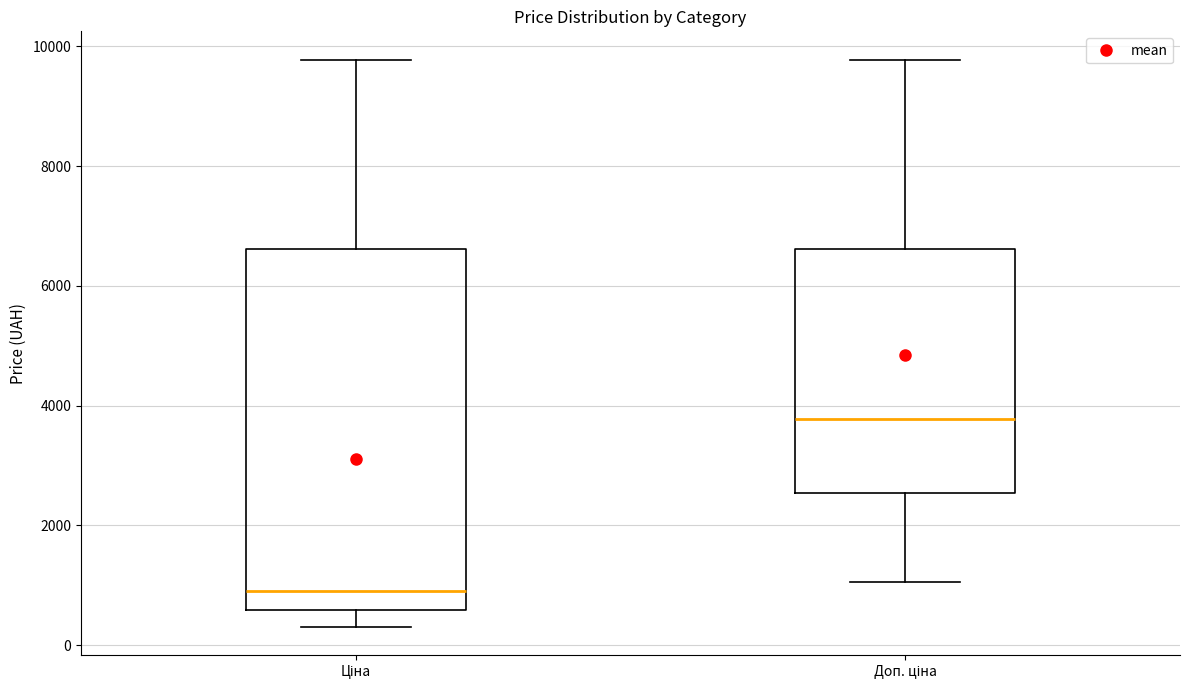

Reading left to right, read every box against the y-axis: the position of its median line, the range the box covers, and the ends of its whiskers. The values are not printed on the chart, so give them approximately, as read against the axis.

Ціна: median 1000, box 600 to 6600, whiskers 400 to 9800
Доп. ціна: median 3800, box 2600 to 6600, whiskers 1000 to 9800